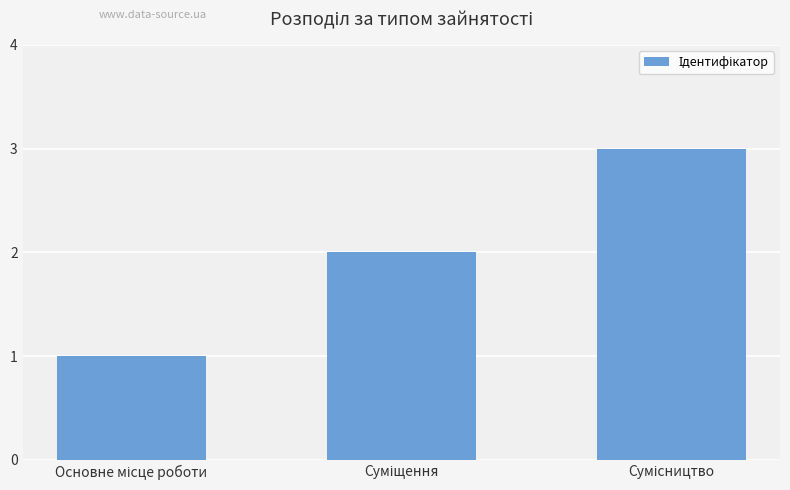

What is the maximum value shown in the chart?

3